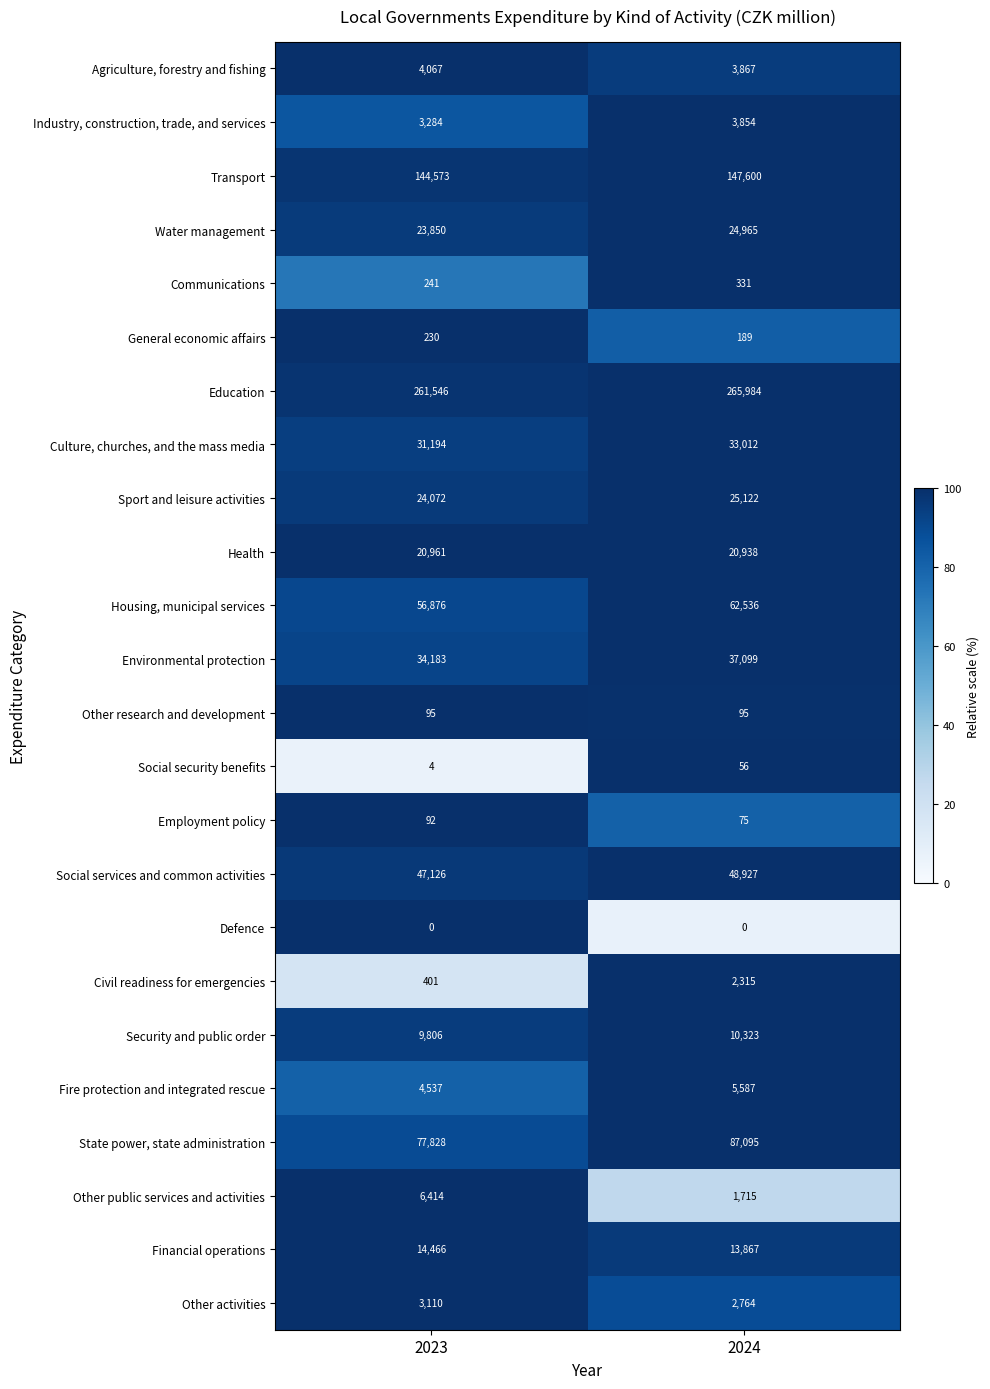

At 2024, list the series in order from largest to smallest.

Education, Transport, State power, state administration, Housing, municipal services, Social services and common activities, Environmental protection, Culture, churches, and the mass media, Sport and leisure activities, Water management, Health, Financial operations, Security and public order, Fire protection and integrated rescue, Agriculture, forestry and fishing, Industry, construction, trade, and services, Other activities, Civil readiness for emergencies, Other public services and activities, Communications, General economic affairs, Other research and development, Employment policy, Social security benefits, Defence